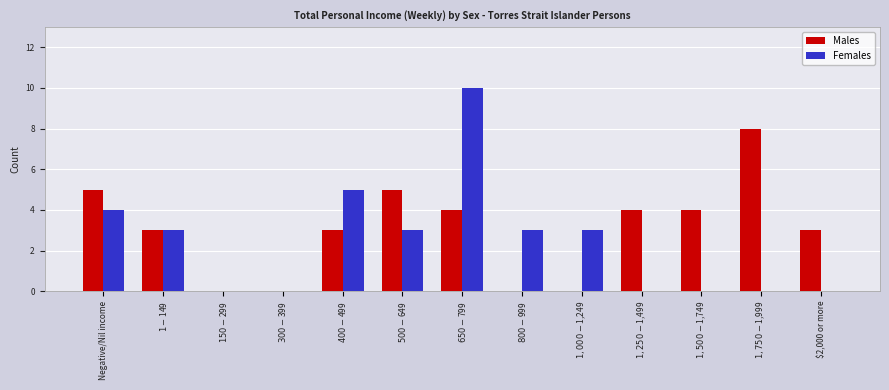

What is the difference between the Females values at $2,000 or more and $500-$649?

3